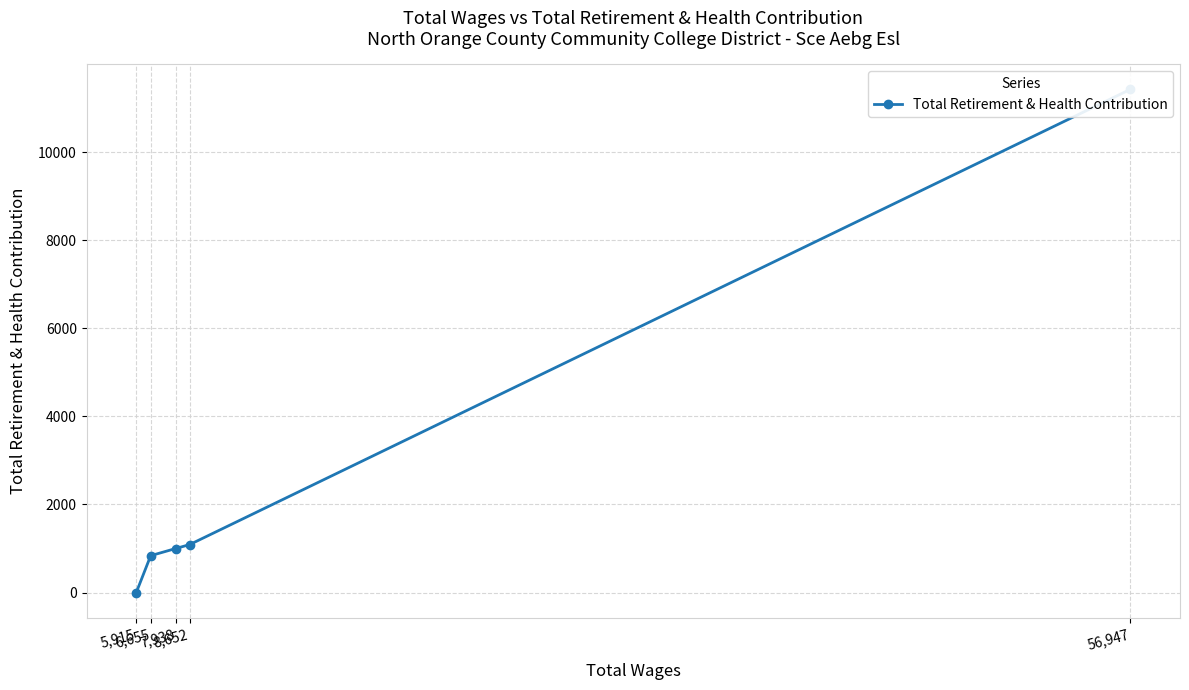

What is the difference between the second highest and minimum values?

1088